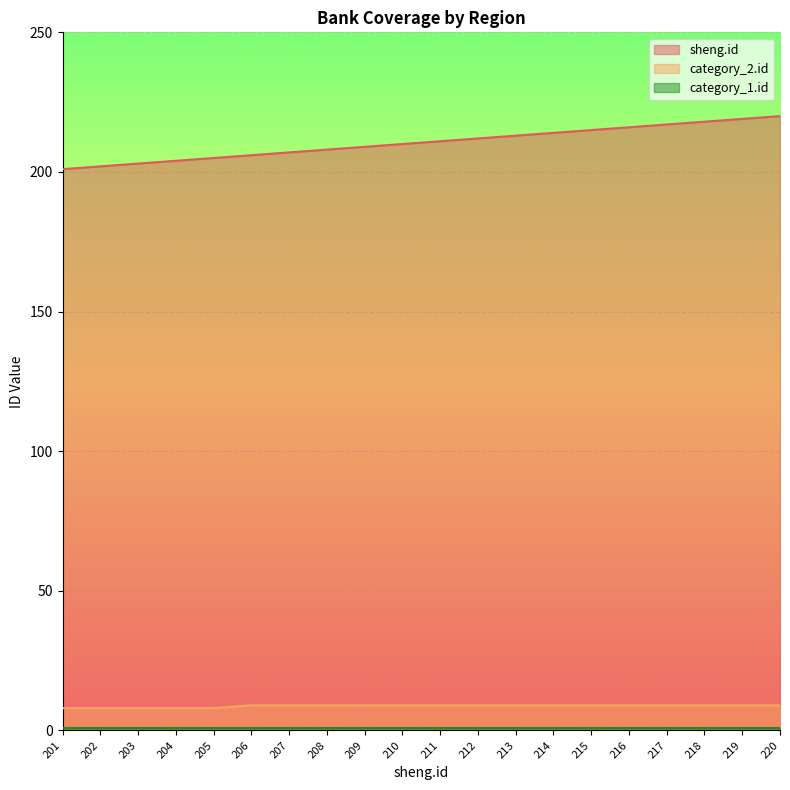

Which series has the largest range (max minus min)?

sheng.id